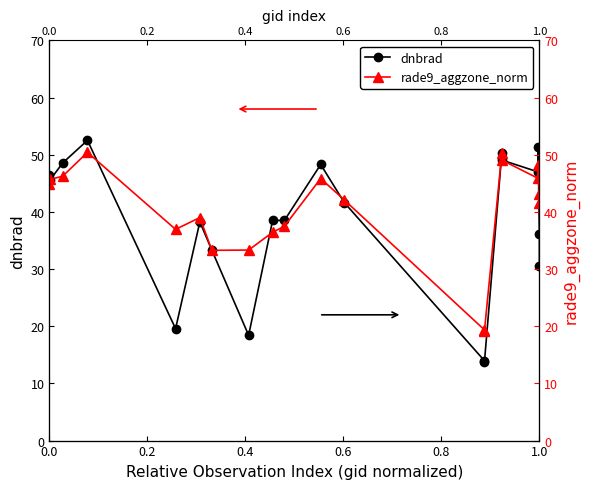

Does the chart display data point markers on the line(s)?

Yes